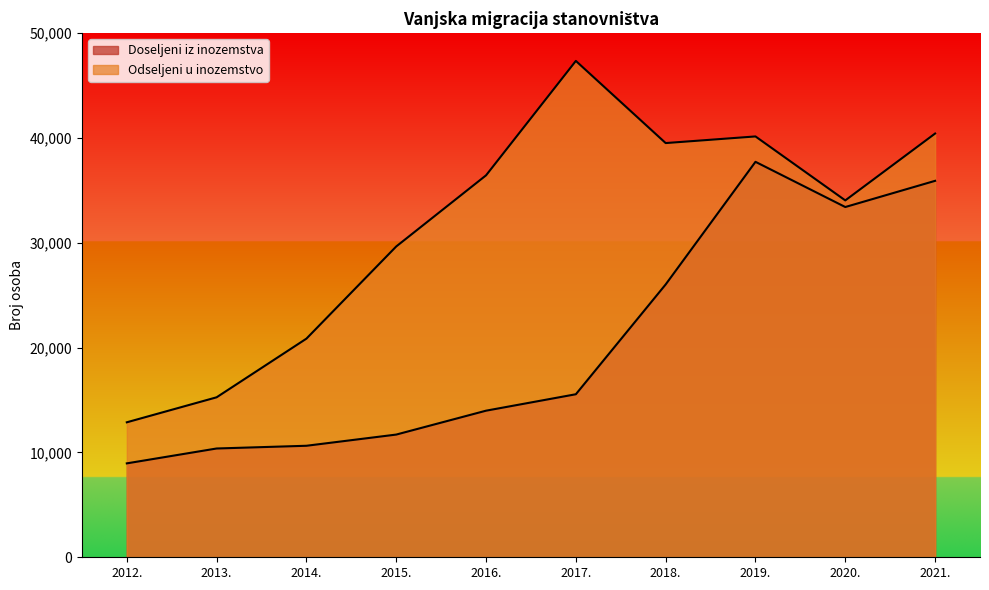

List the series in order of their overall mean, highest first.

Odseljeni u inozemstvo, Doseljeni iz inozemstva